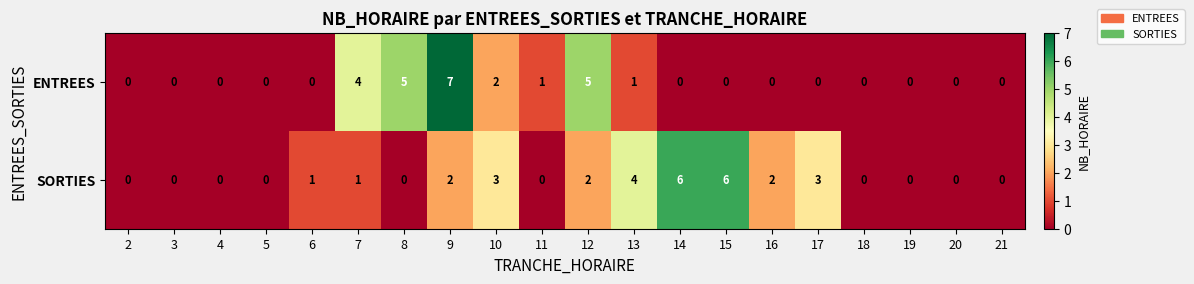

The value of SORTIES at 3 is 0. True or false?

True